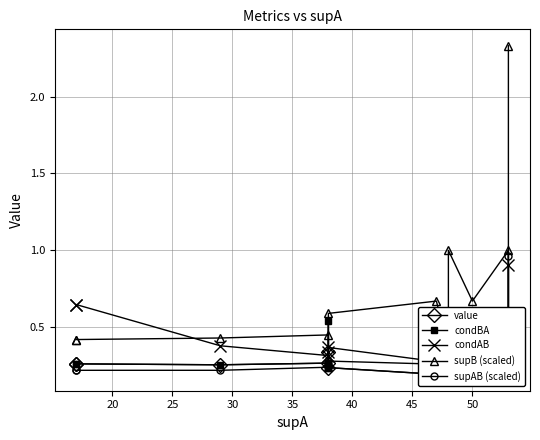

What is the label of the 11th point from the left?

50